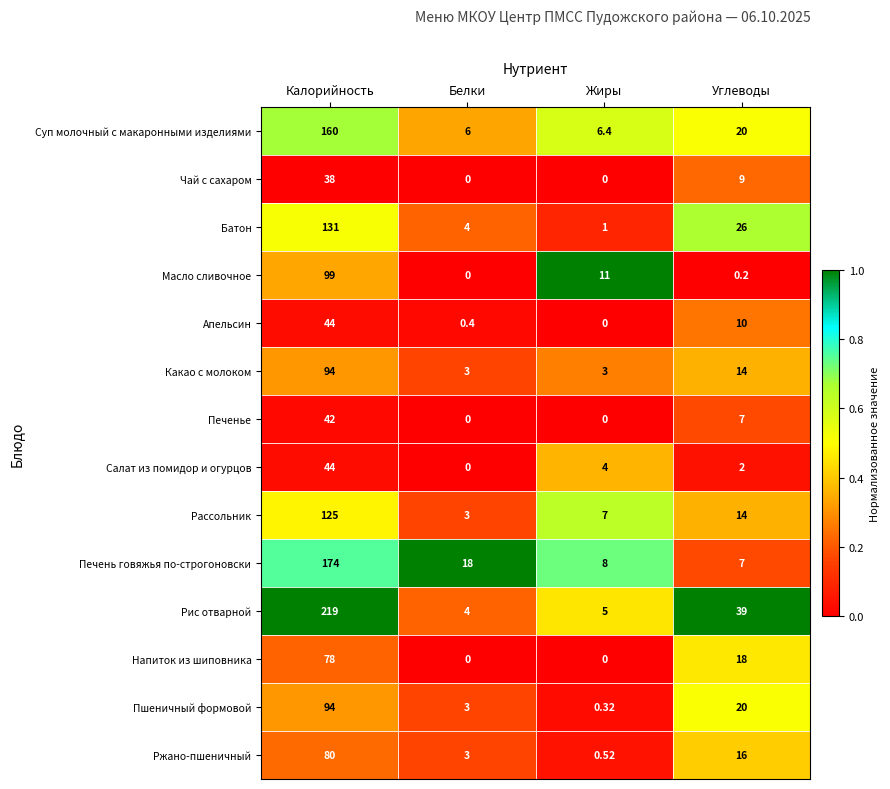

Which series changed the most between Калорийность and Жиры?

Рис отварной